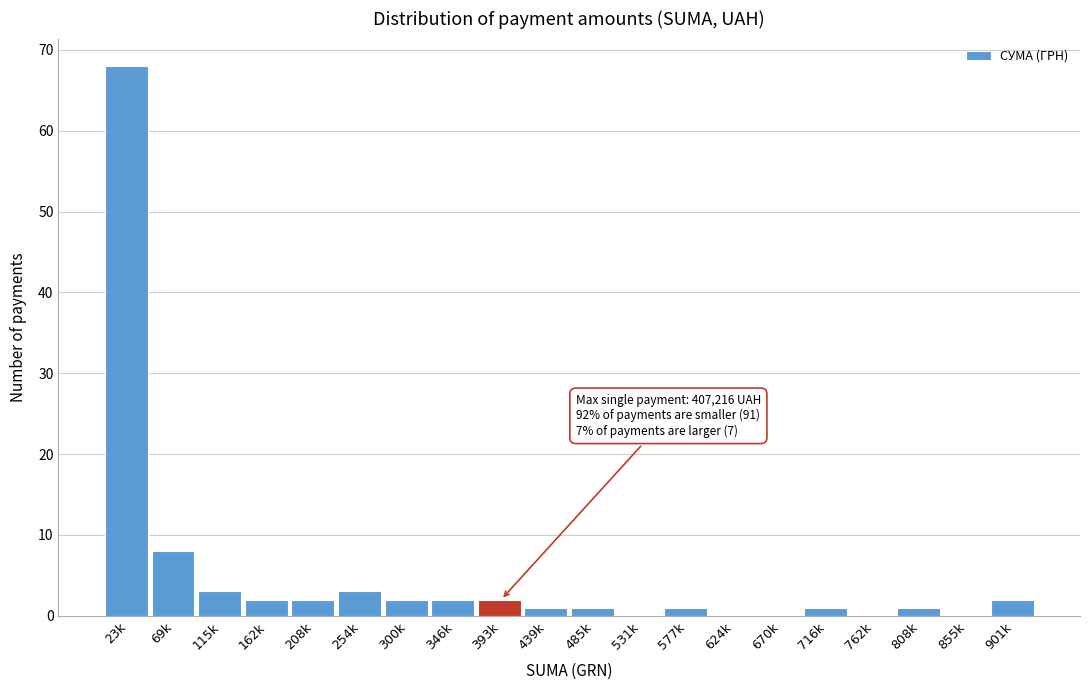

Reading left to right, what are all the values shown in this chart?

23k=68	69k=8	115k=3	162k=2	208k=2	254k=3	300k=2	346k=2	393k=2	439k=1	485k=1	531k=0	577k=1	624k=0	670k=0	716k=1	762k=0	808k=1	855k=0	901k=2